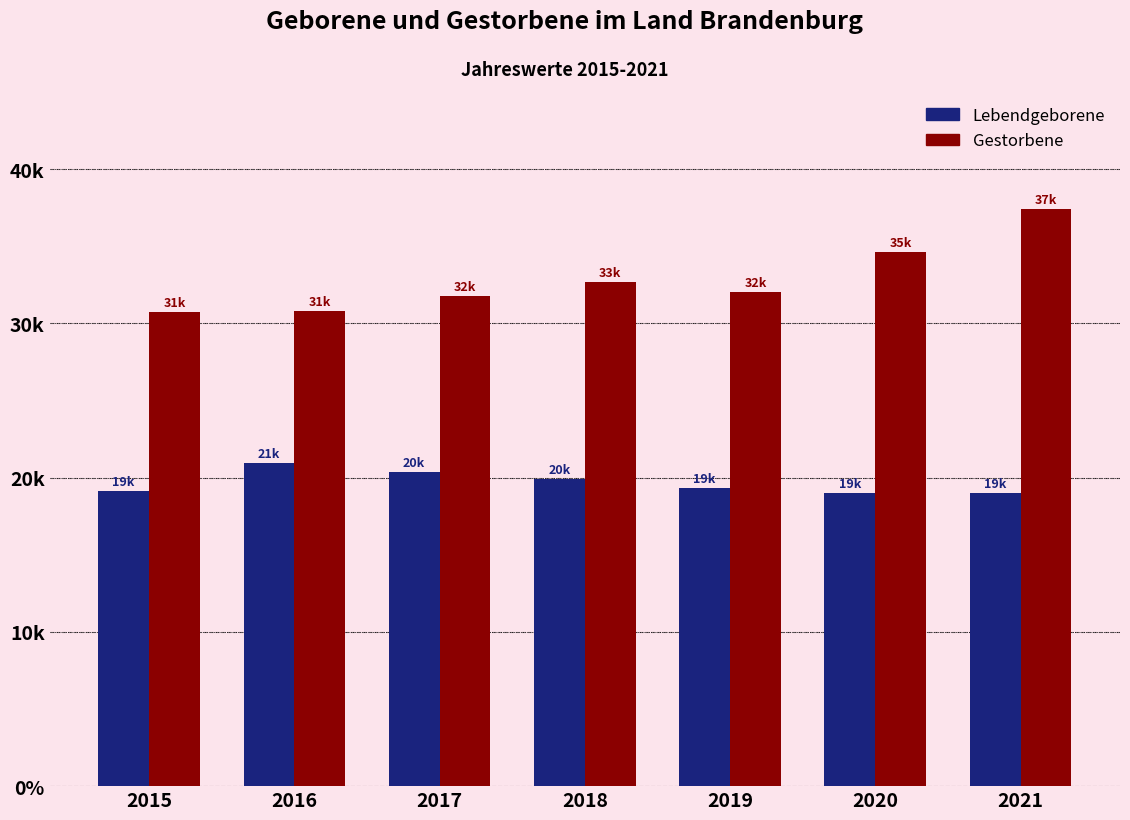

What are all the series names shown in the legend?

Lebendgeborene, Gestorbene